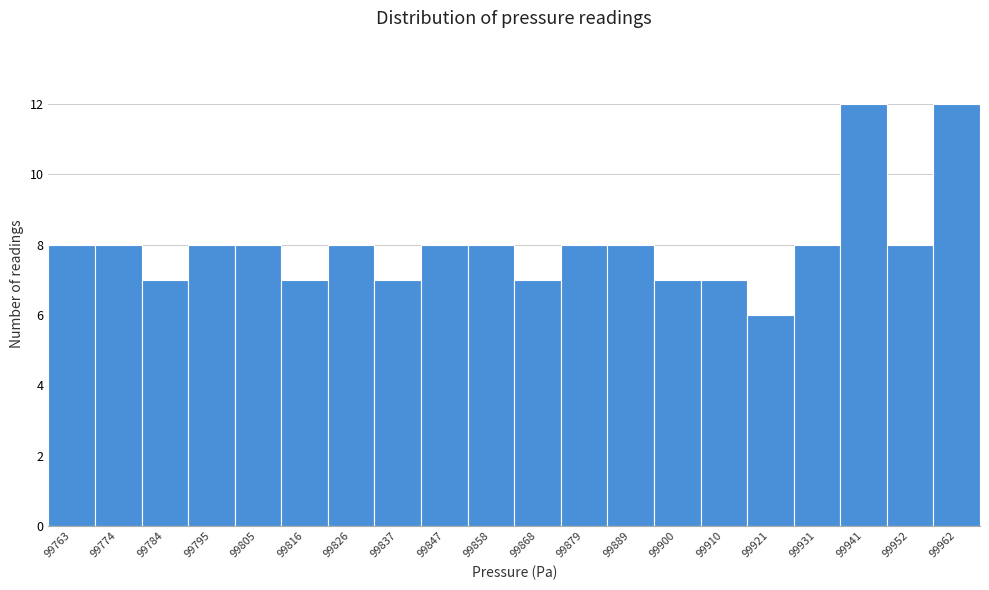

Reading right to left, transcribe all the data shown in this chart.

99962=12	99952=8	99941=12	99931=8	99921=6	99910=7	99900=7	99889=8	99879=8	99868=7	99858=8	99847=8	99837=7	99826=8	99816=7	99805=8	99795=8	99784=7	99774=8	99763=8